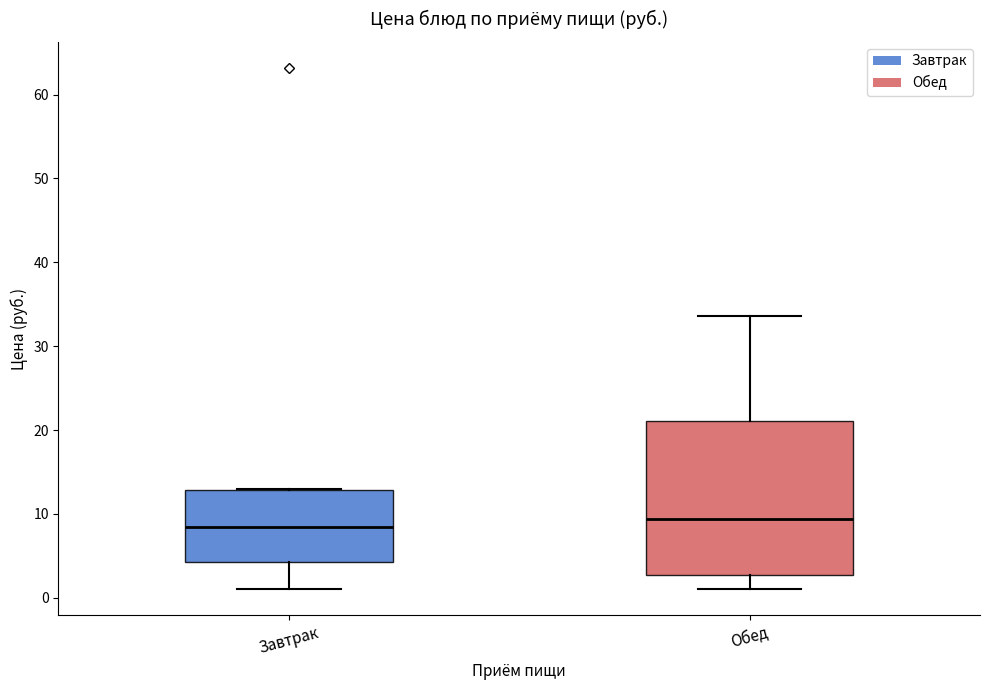

Where is the lower edge of the box for Завтрак on the y-axis? The values are not printed on the chart, so give them approximately, as read against the axis.

4